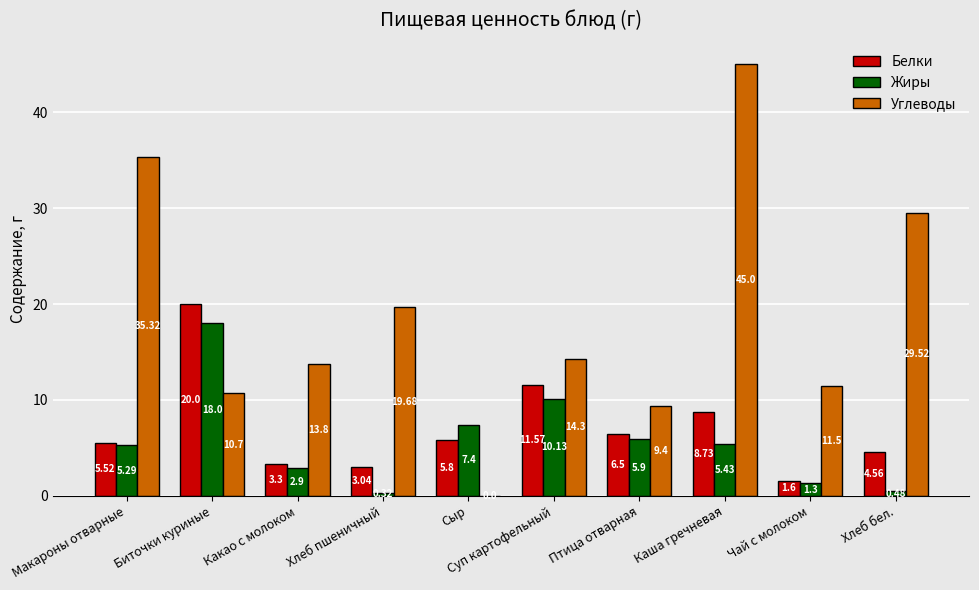

How many data points in Углеводы are above 14?

5